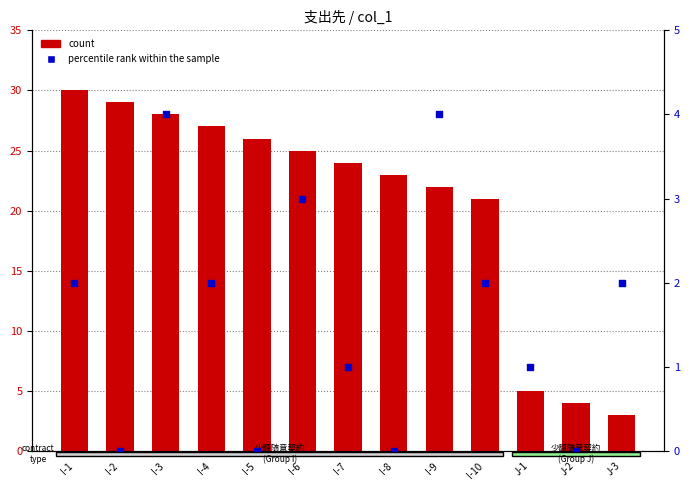

At which category is the sum across all series the highest?

I-1